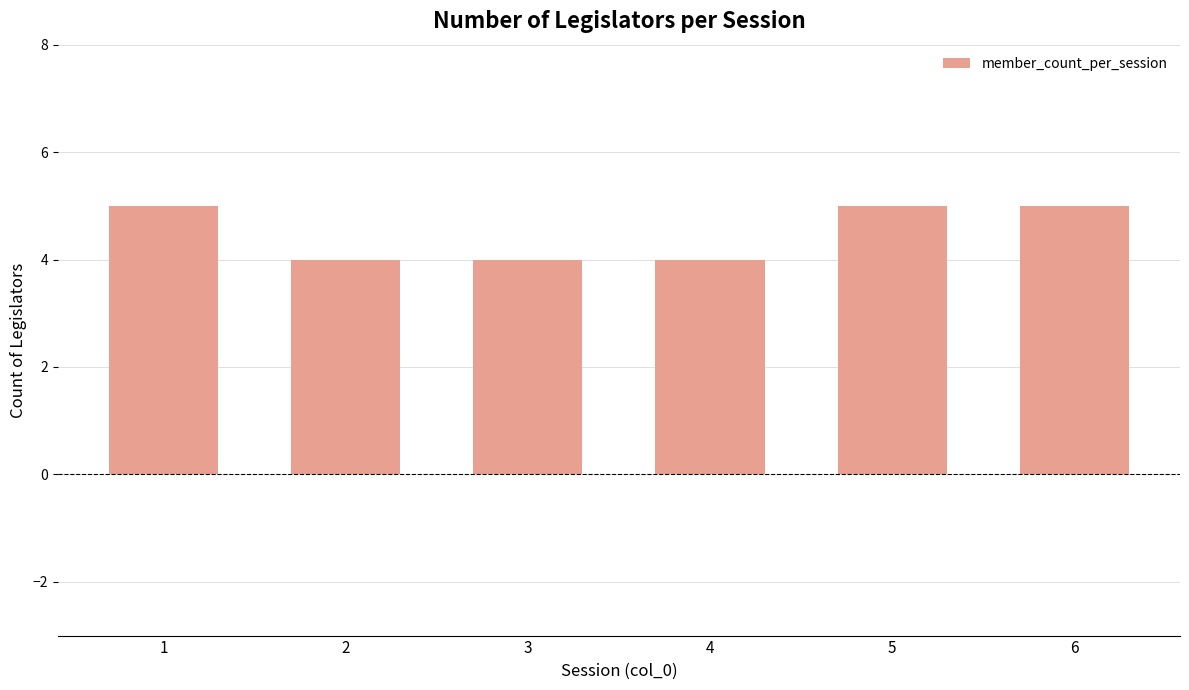

Reading left to right, list all the values displayed in this chart.

1=5	2=4	3=4	4=4	5=5	6=5